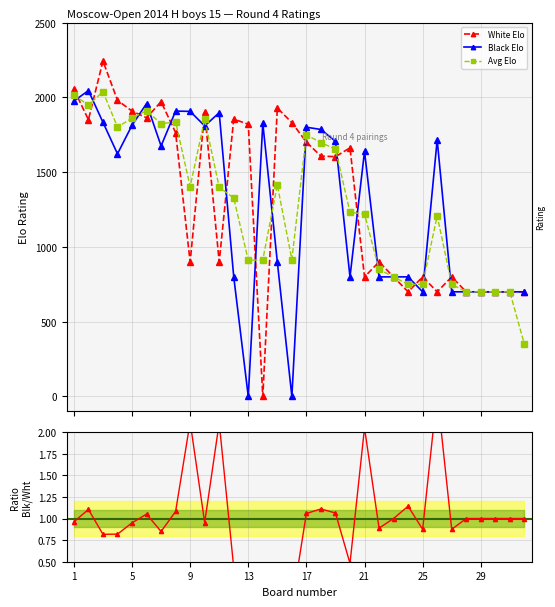

The value of Avg Elo at 13 is 911. True or false?

True